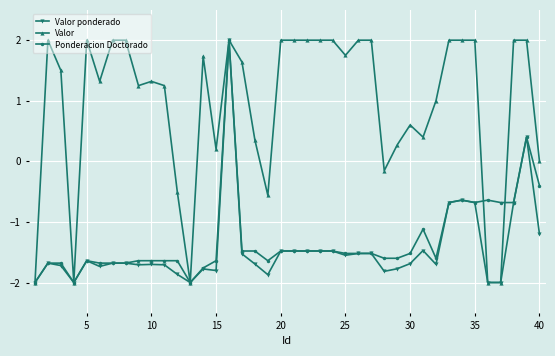

At how many categories does at least one series exceed -1?

37